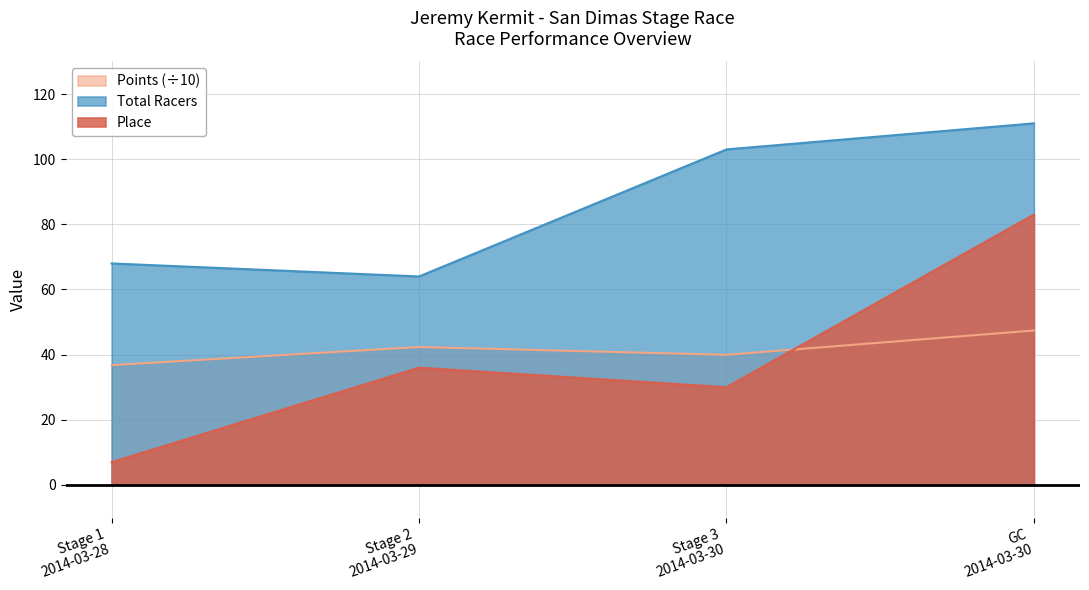

What is the difference between the maximum and minimum values in the Place series?

76.0